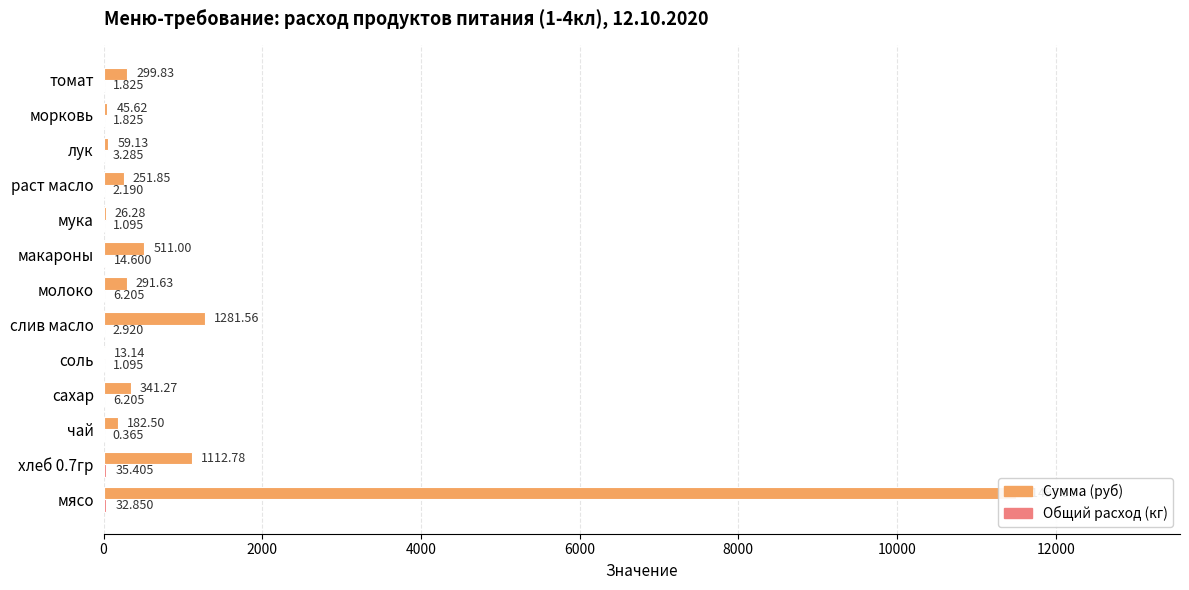

What is the maximum value for Сумма (руб)?

11497.5